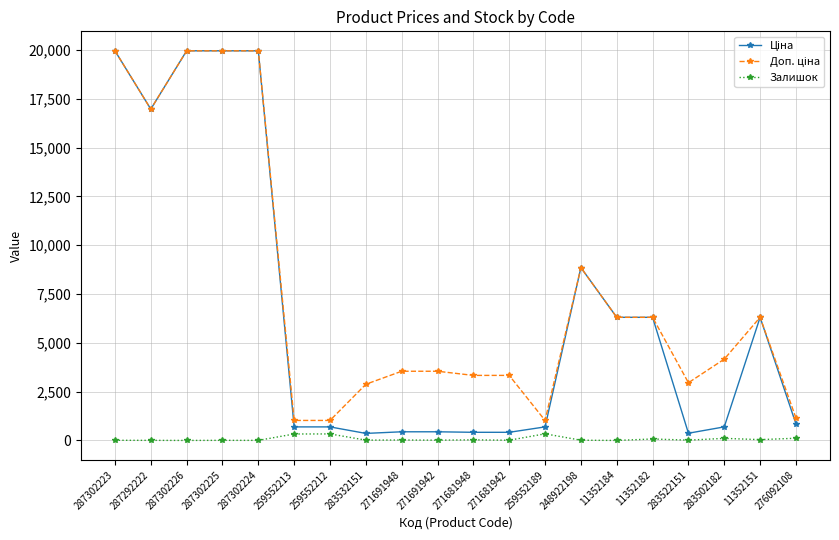

True or false: Залишок has more than 2 points higher than both neighbors.

True